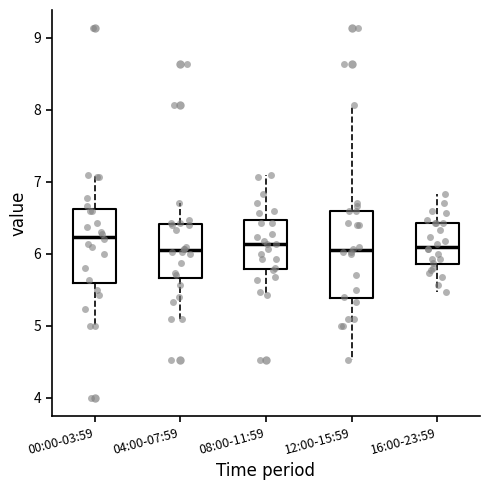

Comparing the boxes themselves (not the whiskers), which one is the tallest?

12:00-15:59